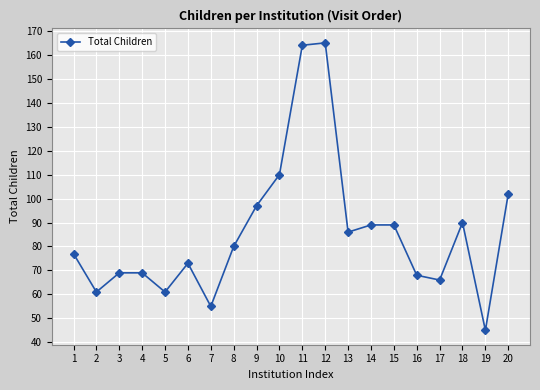

What is the value of the 11th point from the left?

164